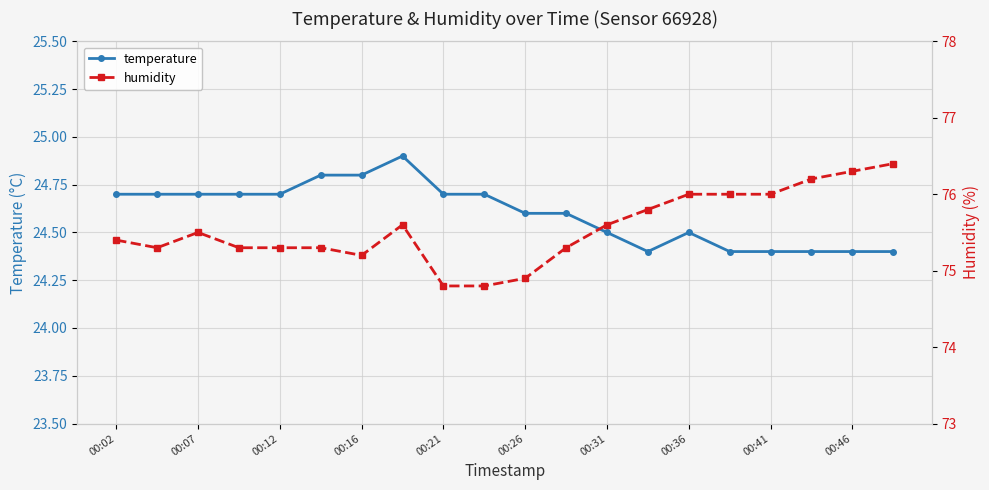

Is it true that temperature equals 12.2 at 00:31?

False